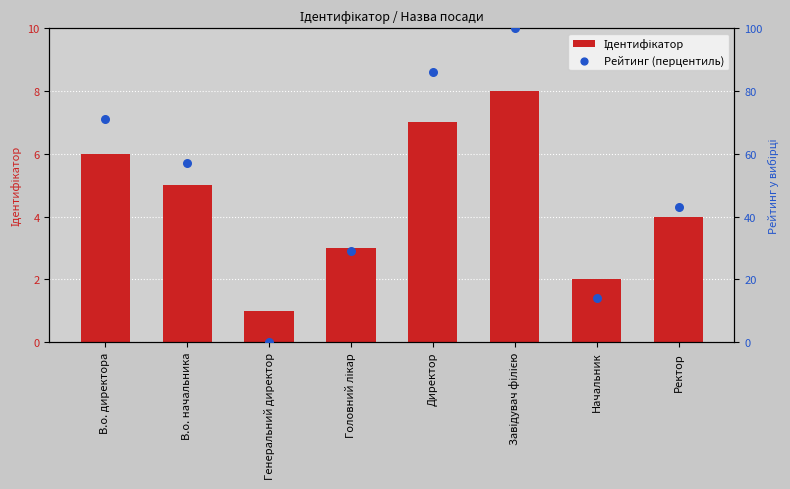

Which series reaches the maximum Y coordinate?

Рейтинг (перцентиль)